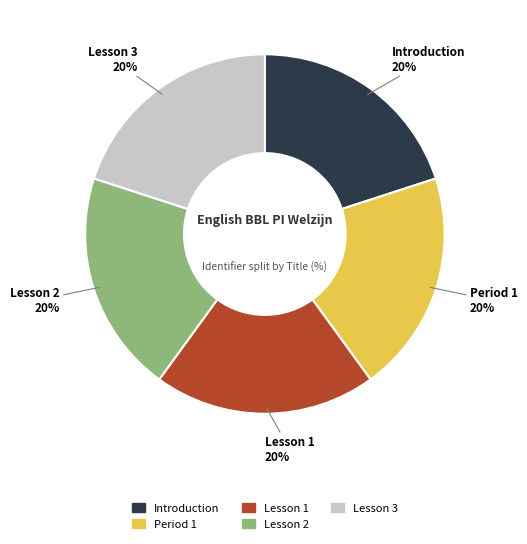

Is there any slice that represents more than half of the pie?

No